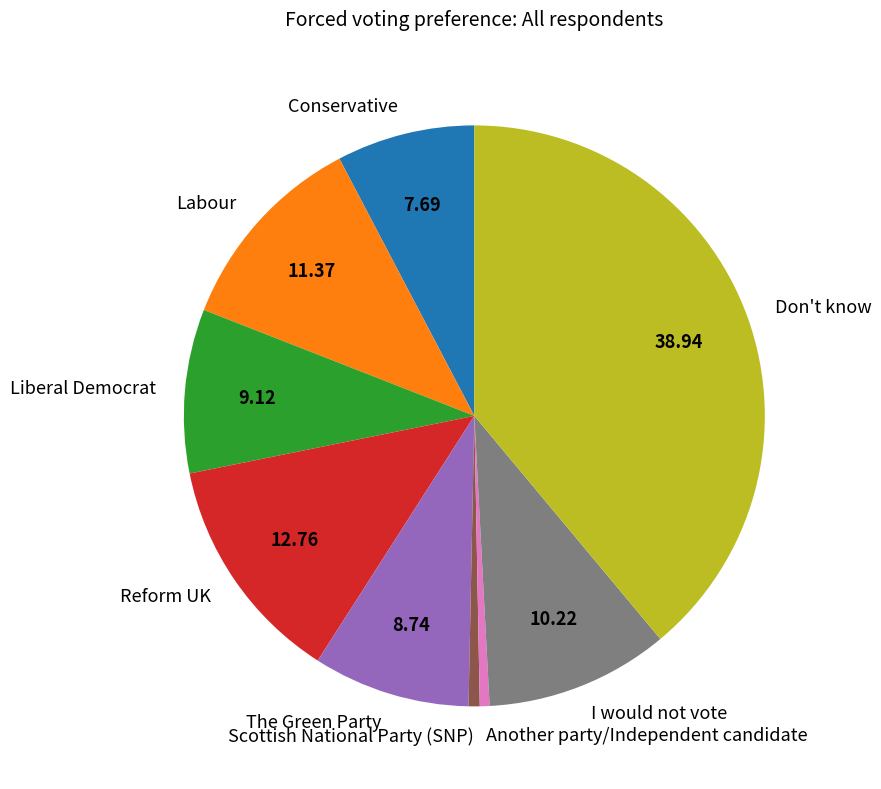

What is the largest slice in the pie chart?

Don't know